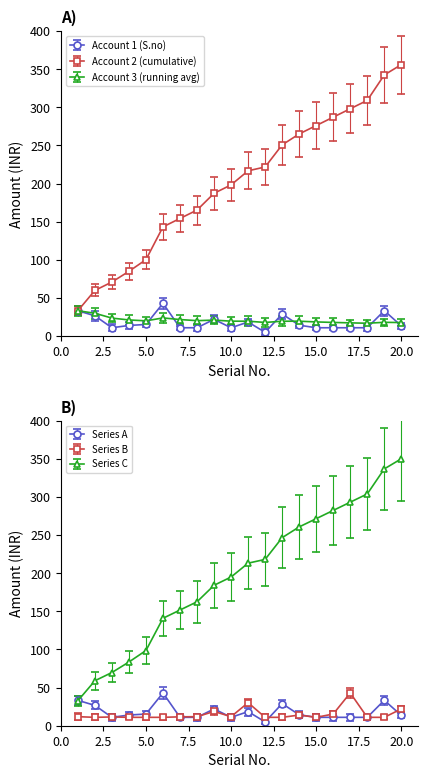

At which label is Account 1 (S.no) closest to 24?

9